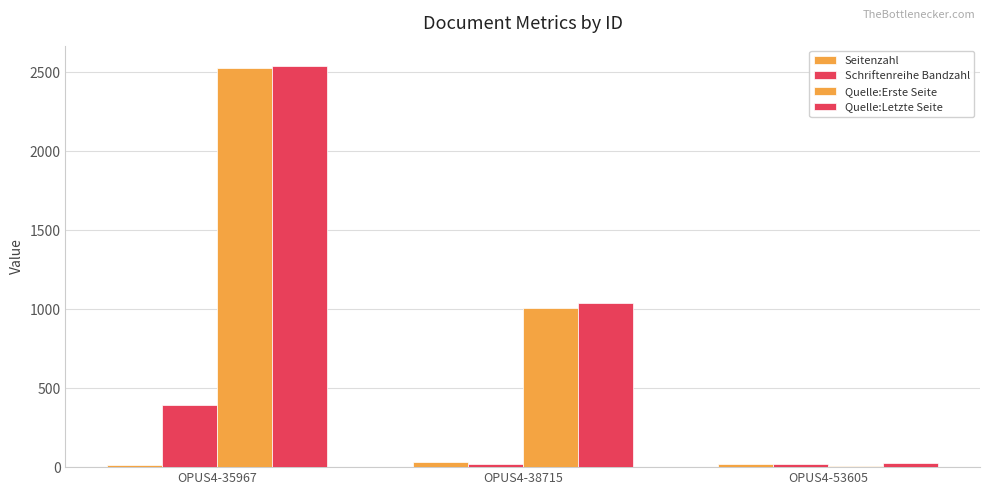

Count the number of categories in the chart.

3